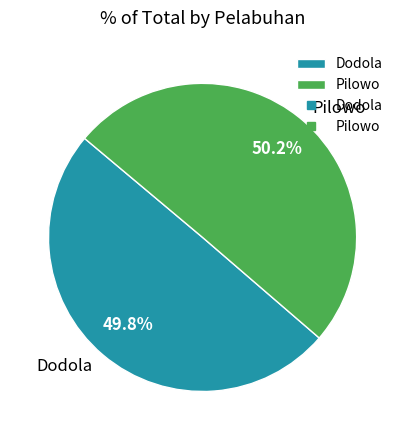

Approximately how many times larger is the value at Dodola compared to Pilowo?

1.0